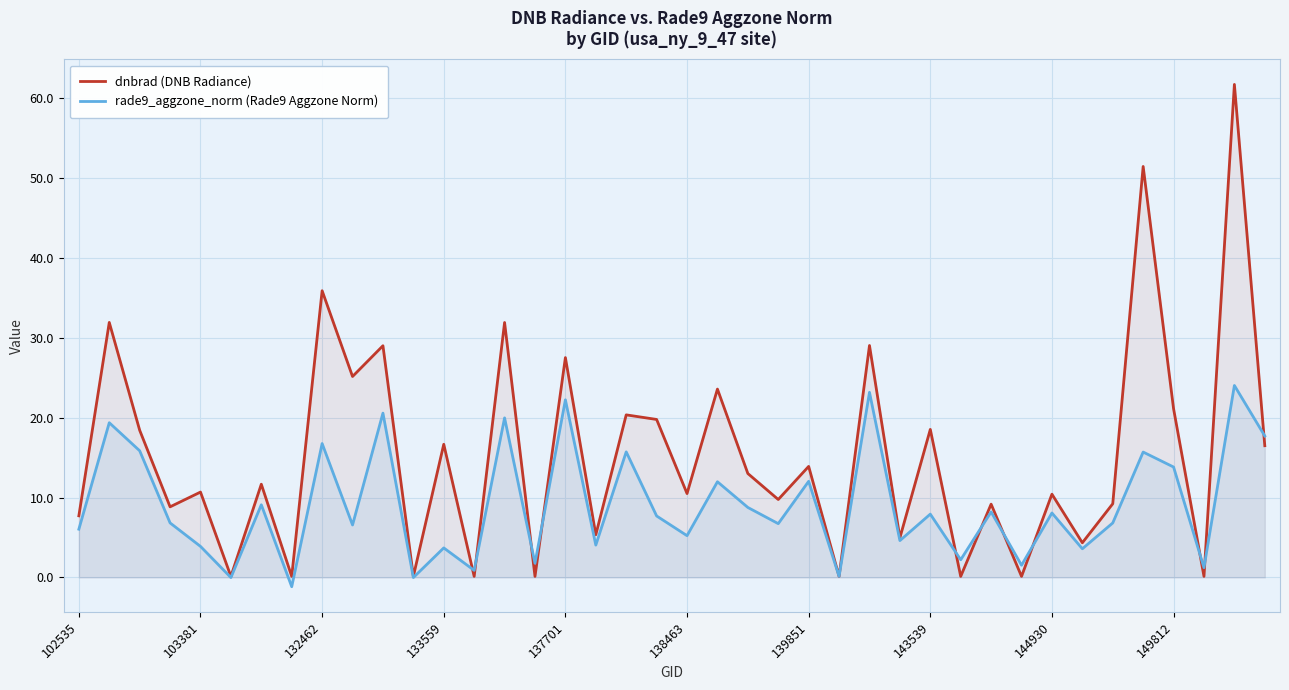

What is the smallest value displayed?

-1.2